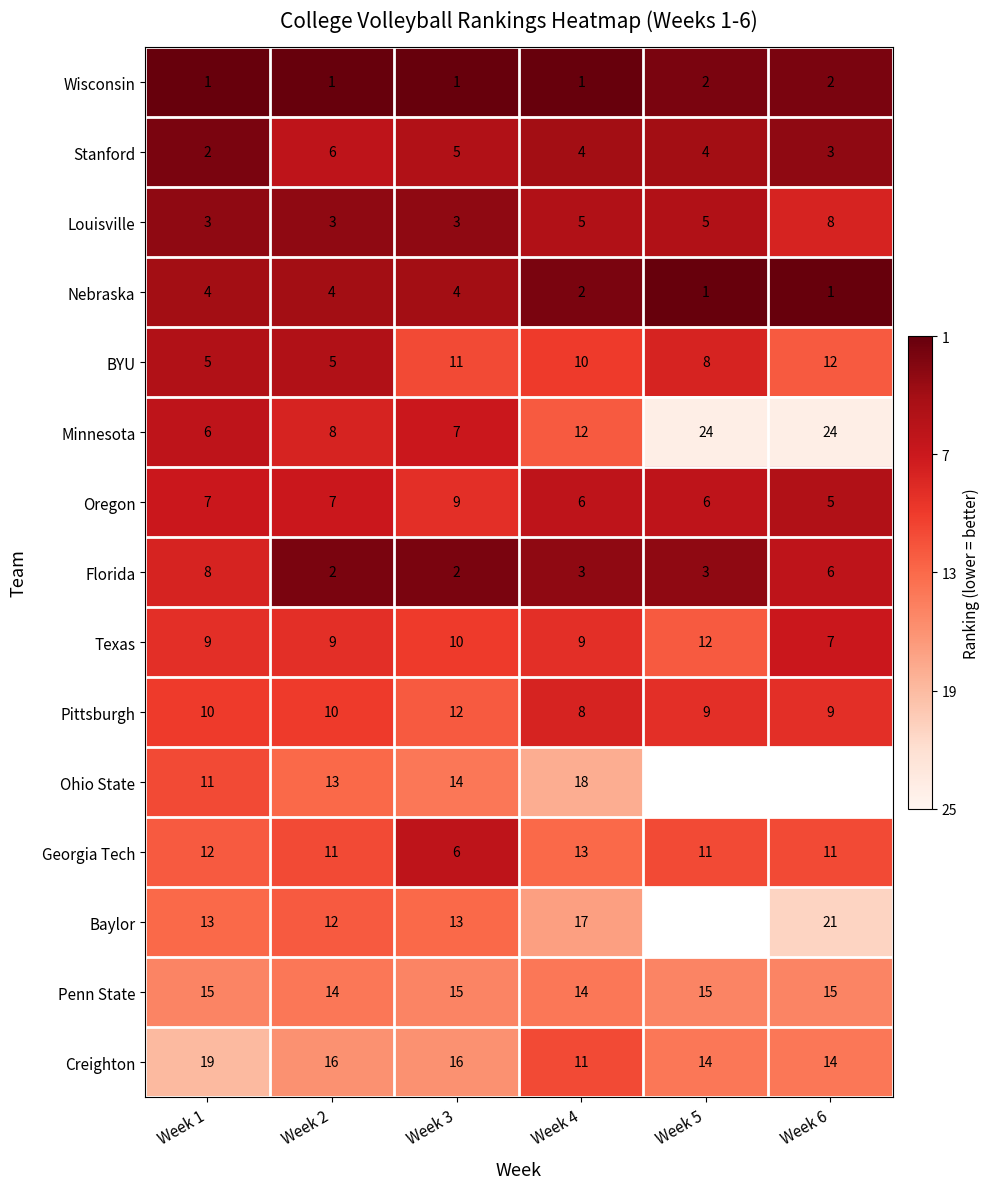

The Pittsburgh series shows 5 at Week 2. True or false?

False